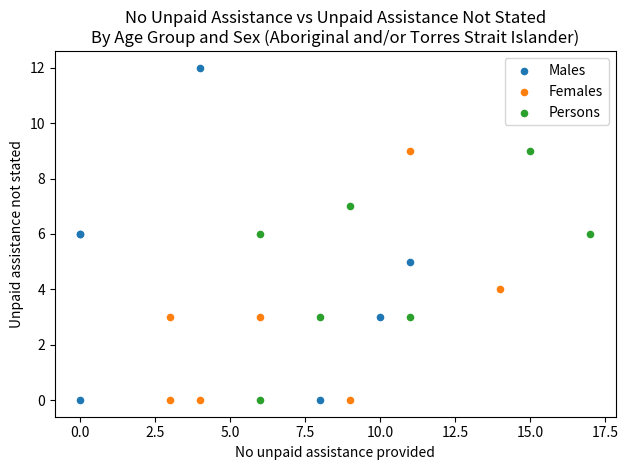

What are all the series names shown in the legend?

Males, Females, Persons